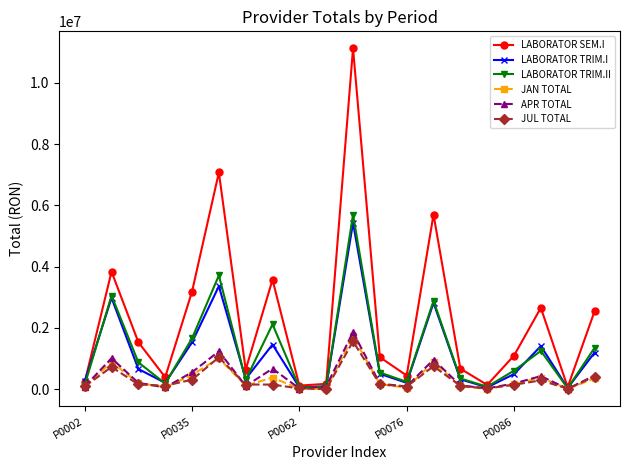

How many data points in LABORATOR SEM.I are less than 1094563?

10